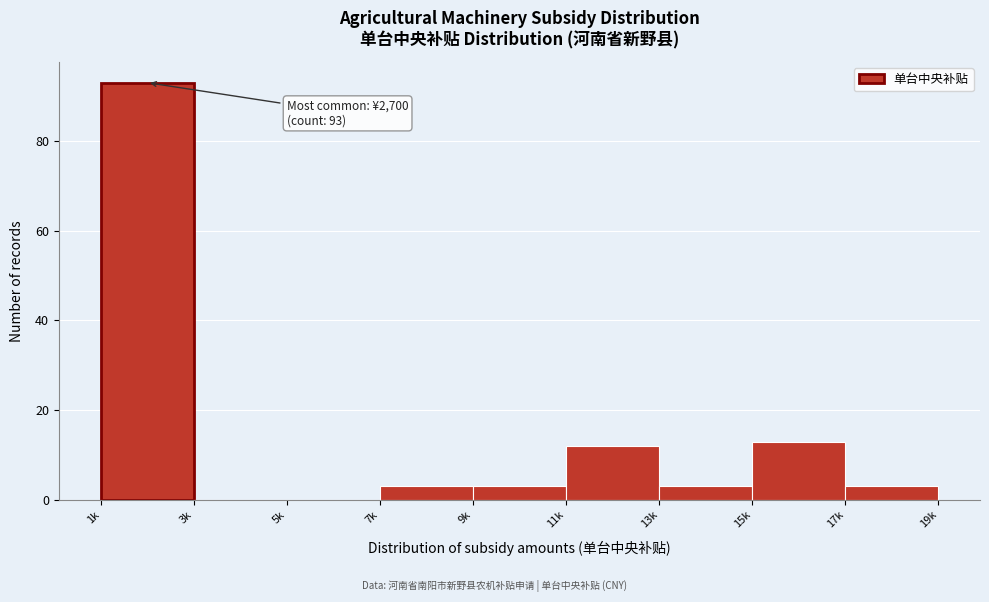

Reading left to right, what are all the values shown in this chart?

1k=93	3k=0	5k=0	7k=3	9k=3	11k=12	13k=3	15k=13	17k=3